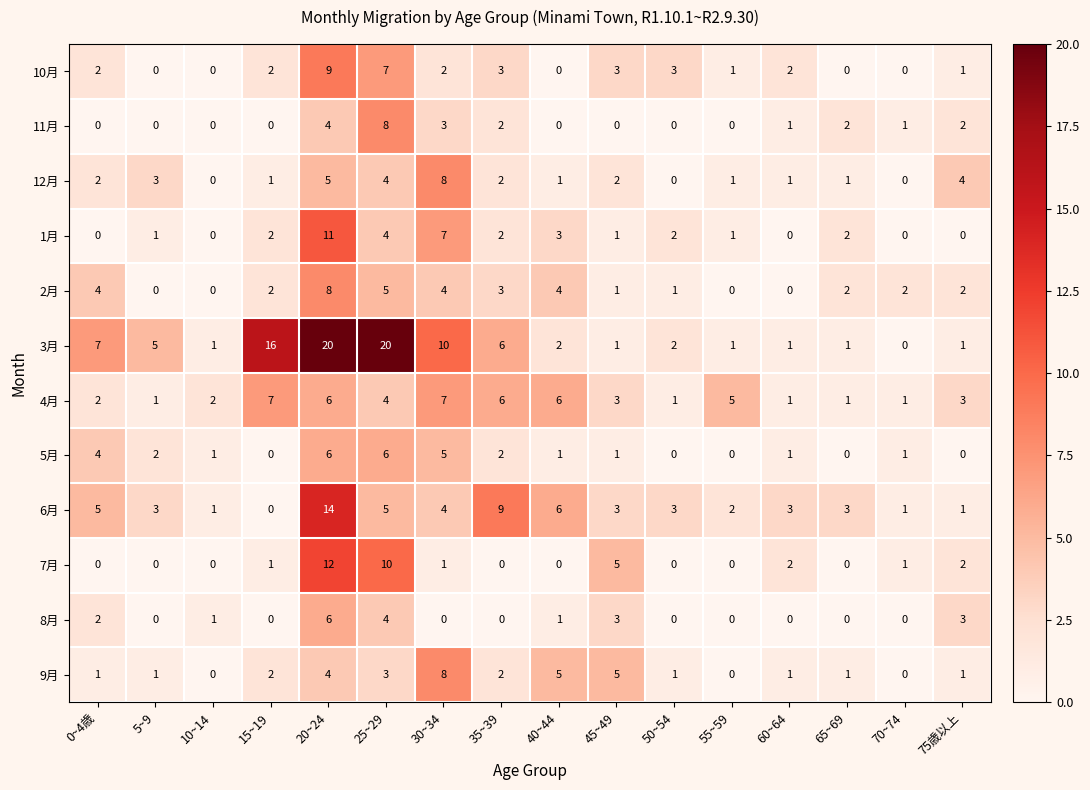

Which series has the widest spread of values?

3月